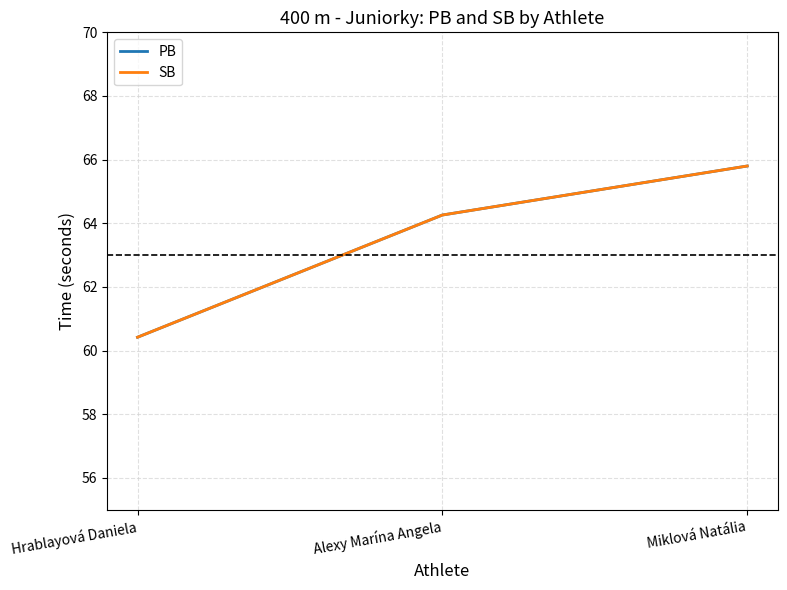

What is the label of the 1st point from the right?

Miklová Natália